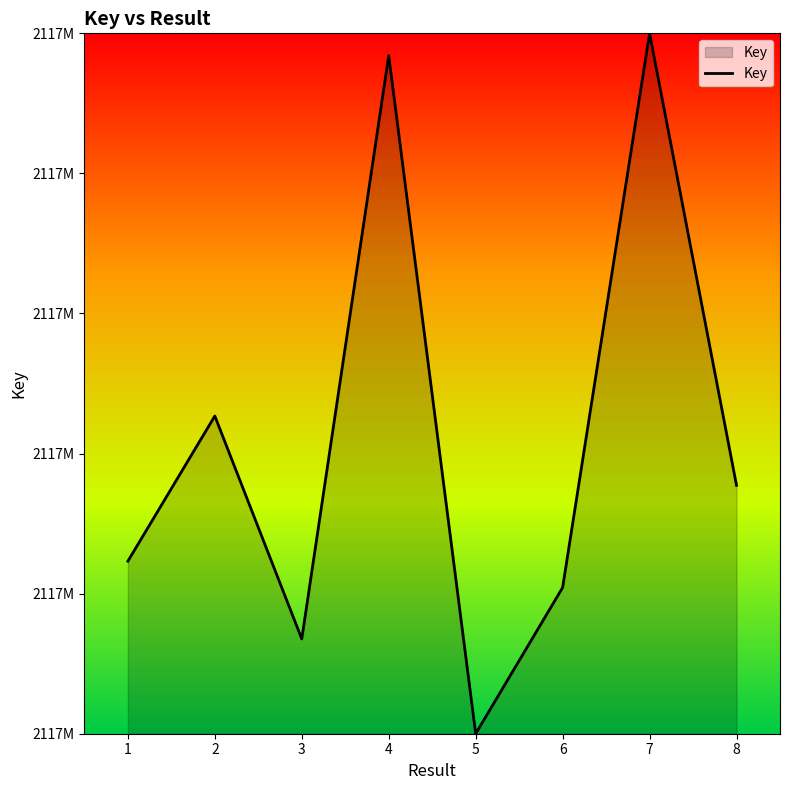

What is the minimum value shown in the chart?

2117938422